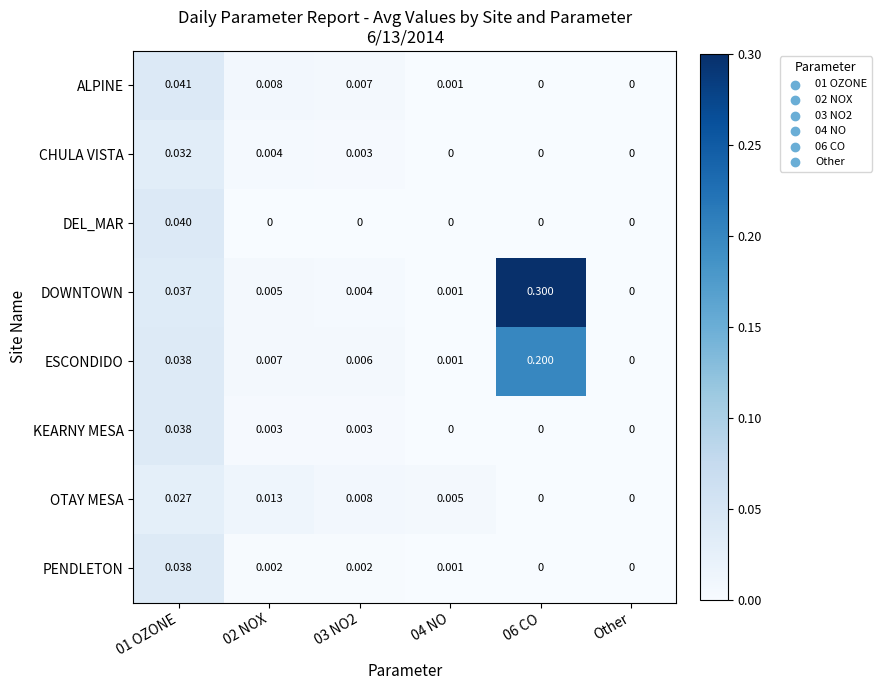

Which series has the largest total across all categories?

DOWNTOWN